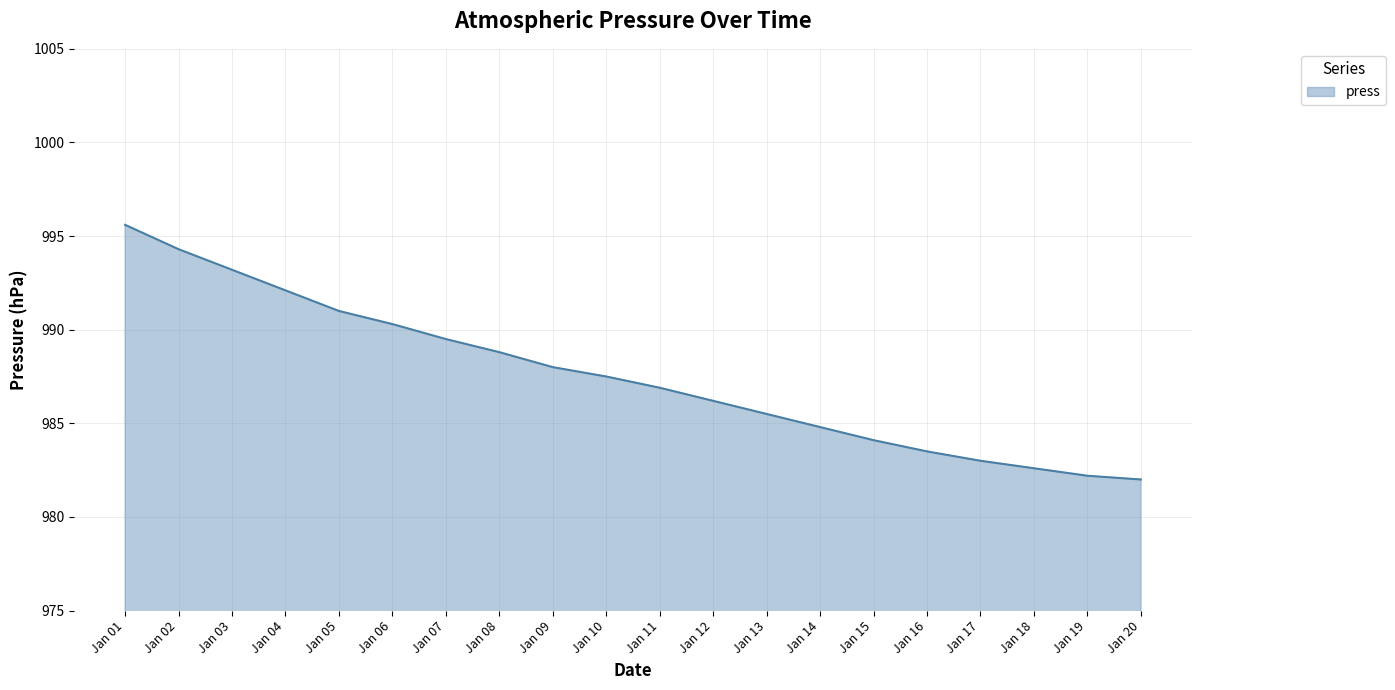

Which has a higher value, Jan 12 or Jan 11?

Jan 11